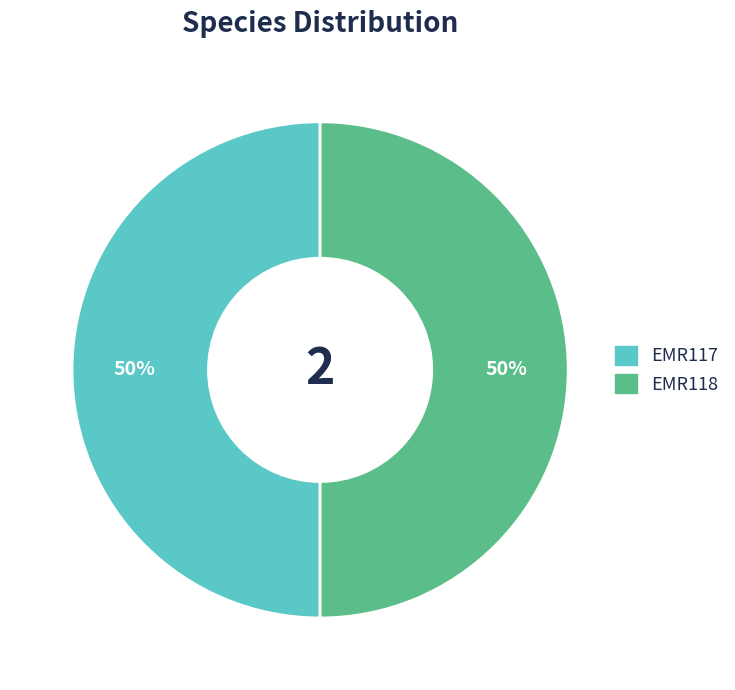

Do EMR117 and EMR118 together represent more than half of the pie?

Yes